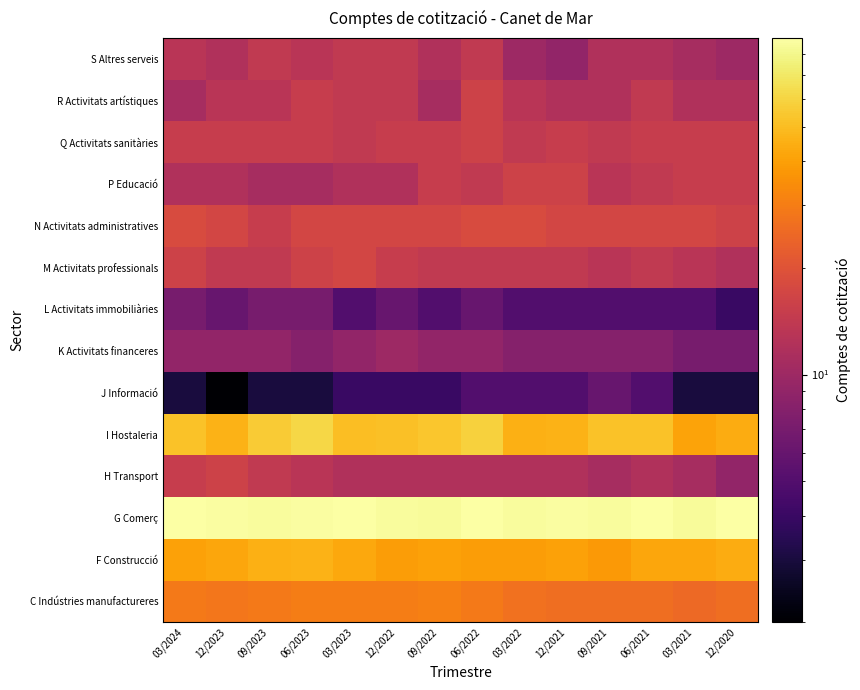

Rank the series at 03/2024 from highest to lowest value.

G Comerç, I Hostaleria, F Construcció, C Indústries manufactureres, N Activitats administratives, M Activitats professionals, H Transport, Q Activitats sanitàries, S Altres serveis, P Educació, R Activitats artístiques, K Activitats financeres, L Activitats immobiliàries, J Informació